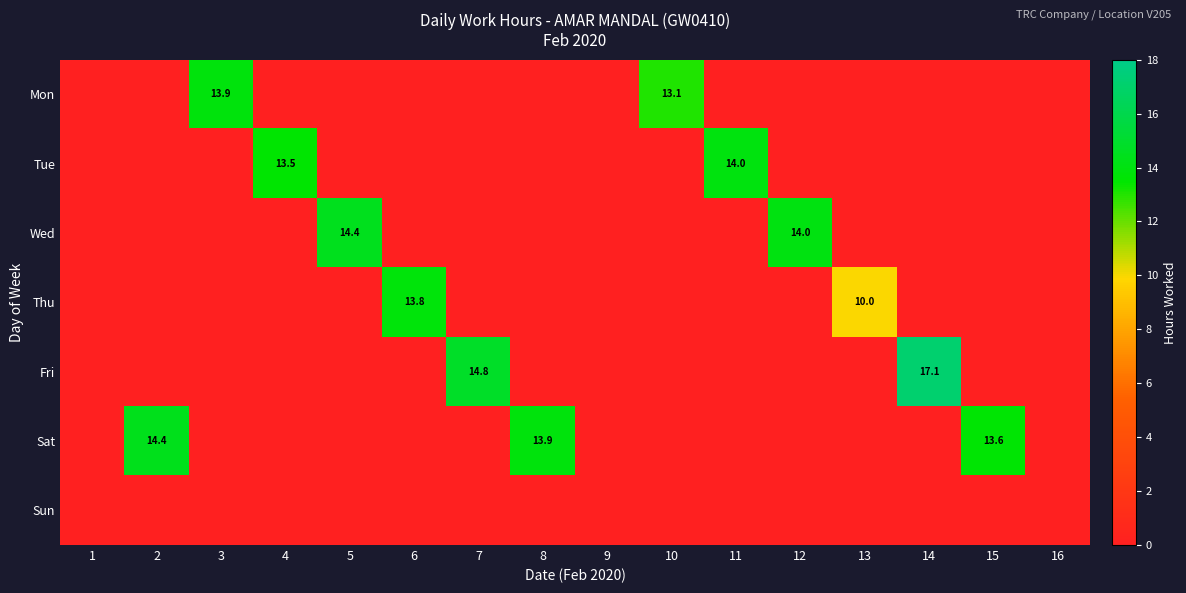

What is the spread (max minus min) of values at 15?

13.6